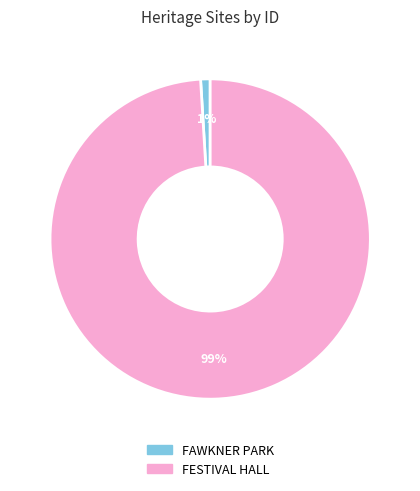

To the nearest percent, what is the combined percentage of FAWKNER PARK and FESTIVAL HALL?

100%